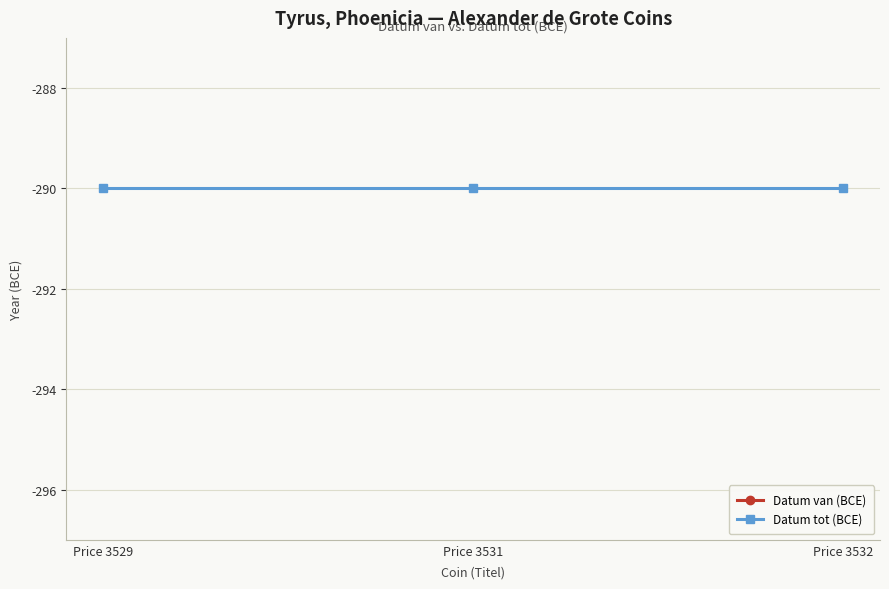

What is the average value of the Datum tot (BCE) series?

-290